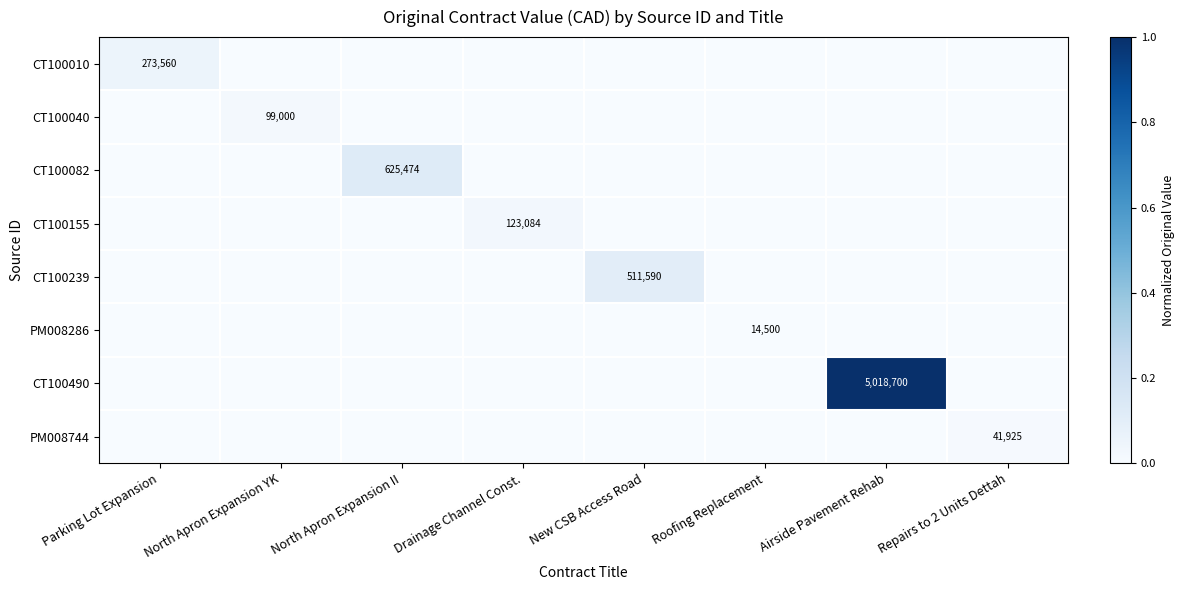

What is the spread (max minus min) of values at North Apron Expansion II?

0.1